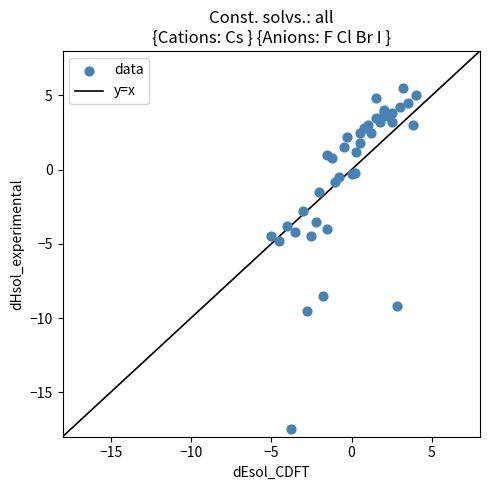

What Y value in the scatter plot is closest to -6?

-4.8